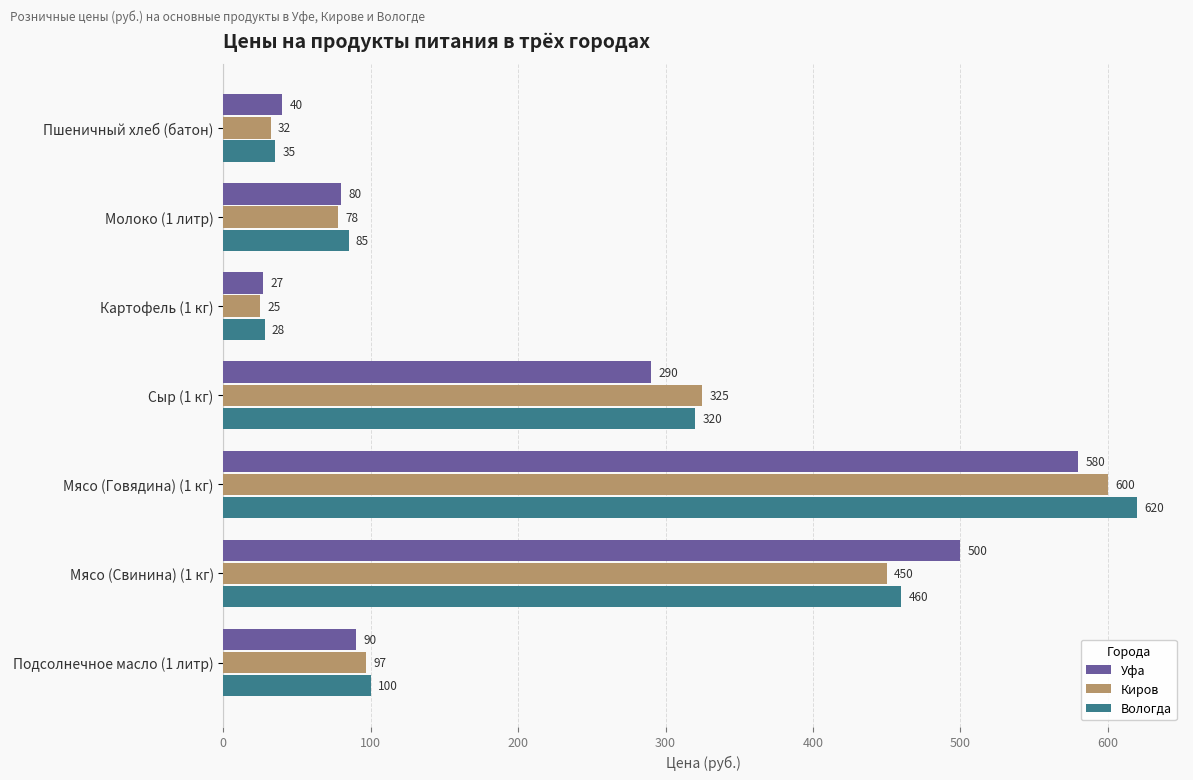

Which category has the highest value across all series?

Мясо (Говядина) (1 кг)